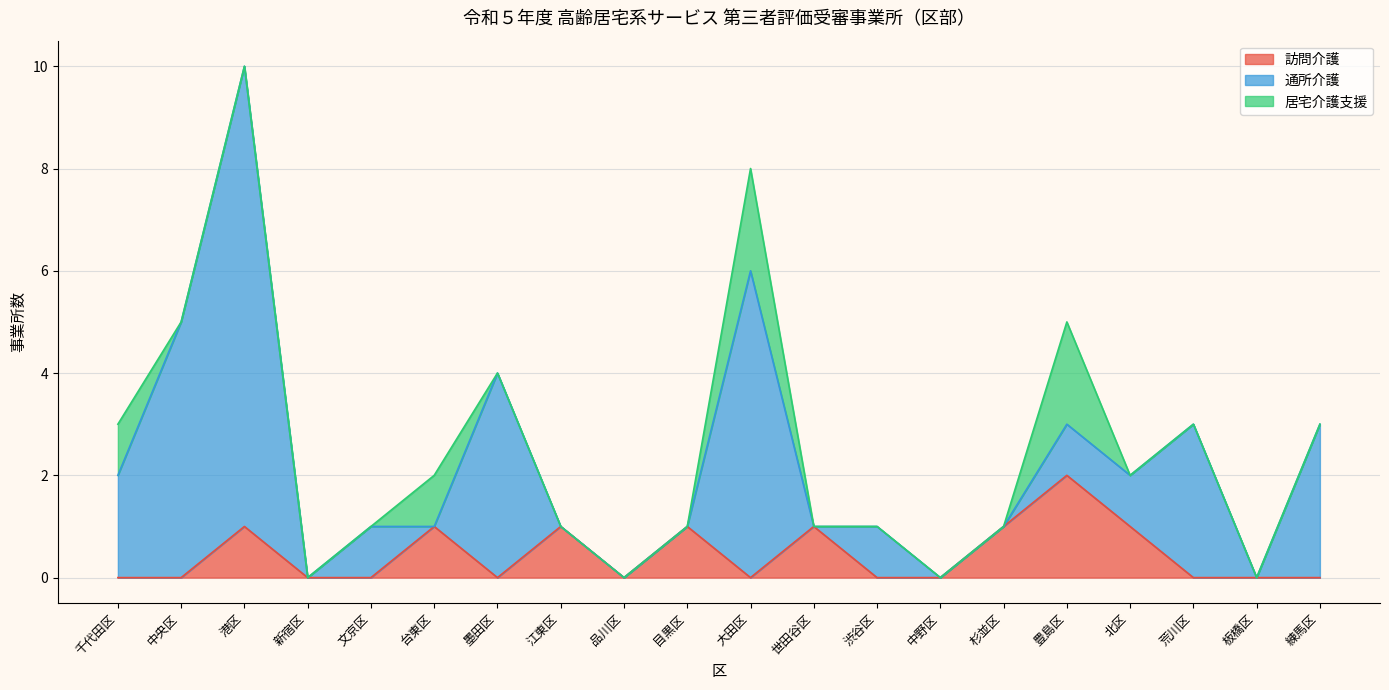

Reading left to right, extract all data points from this chart.

訪問介護: 千代田区=0	中央区=0	港区=1	新宿区=0	文京区=0	台東区=1	墨田区=0	江東区=1	品川区=0	目黒区=1	大田区=0	世田谷区=1	渋谷区=0	中野区=0	杉並区=1	豊島区=2	北区=1	荒川区=0	板橋区=0	練馬区=0
通所介護: 千代田区=2	中央区=5	港区=9	新宿区=0	文京区=1	台東区=0	墨田区=4	江東区=0	品川区=0	目黒区=0	大田区=6	世田谷区=0	渋谷区=1	中野区=0	杉並区=0	豊島区=1	北区=1	荒川区=3	板橋区=0	練馬区=3
居宅介護支援: 千代田区=1	中央区=0	港区=0	新宿区=0	文京区=0	台東区=1	墨田区=0	江東区=0	品川区=0	目黒区=0	大田区=2	世田谷区=0	渋谷区=0	中野区=0	杉並区=0	豊島区=2	北区=0	荒川区=0	板橋区=0	練馬区=0